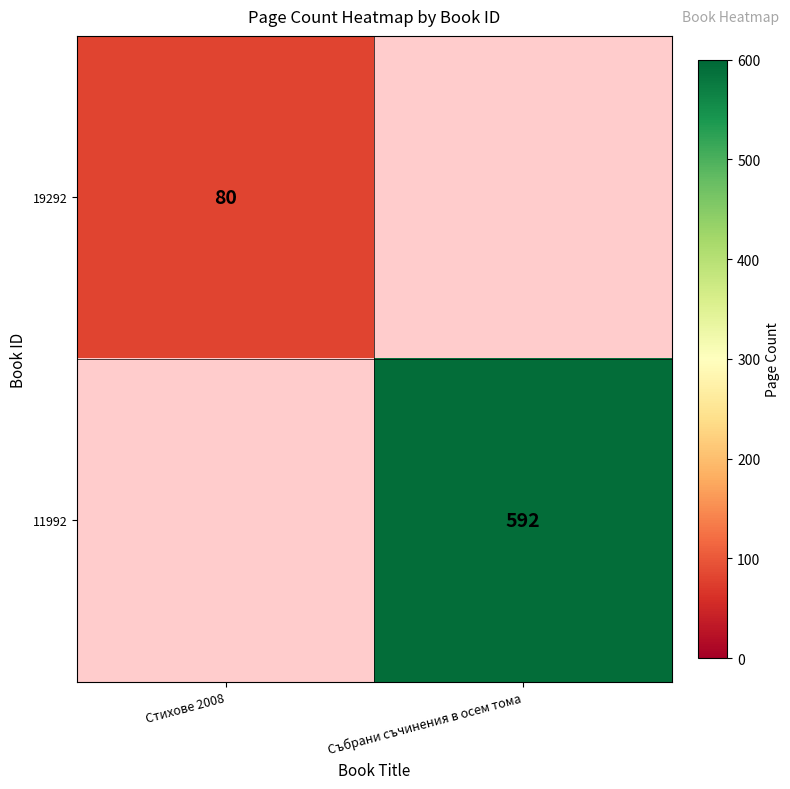

Which label corresponds to the largest value in the chart?

Събрани съчинения в осем тома